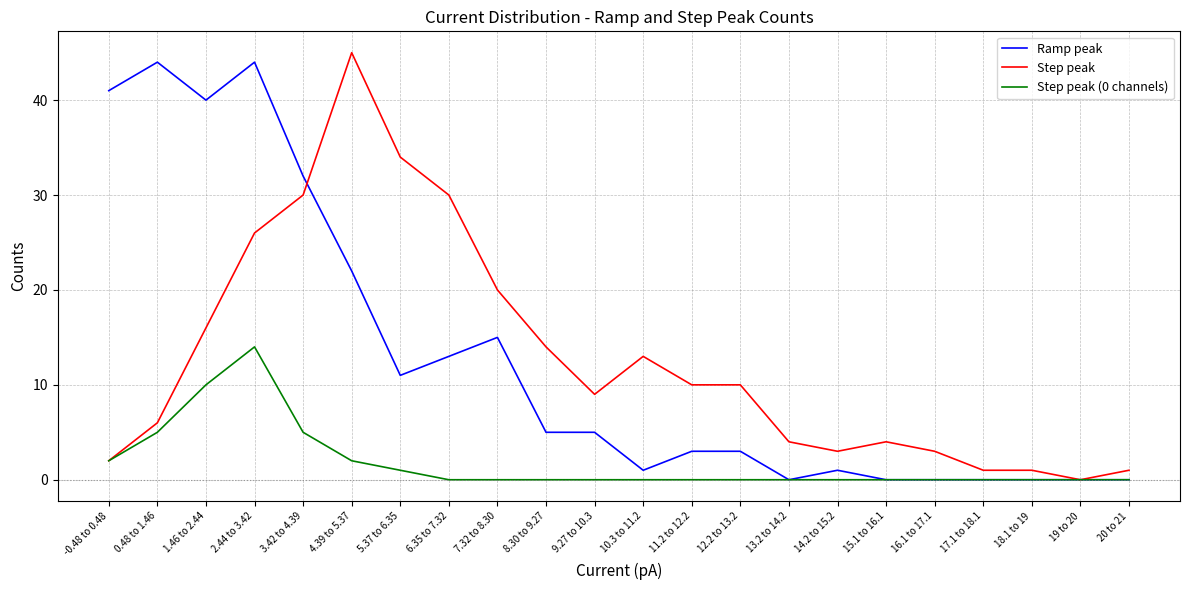

Which category has the highest value in the Step peak series?

4.39 to 5.37